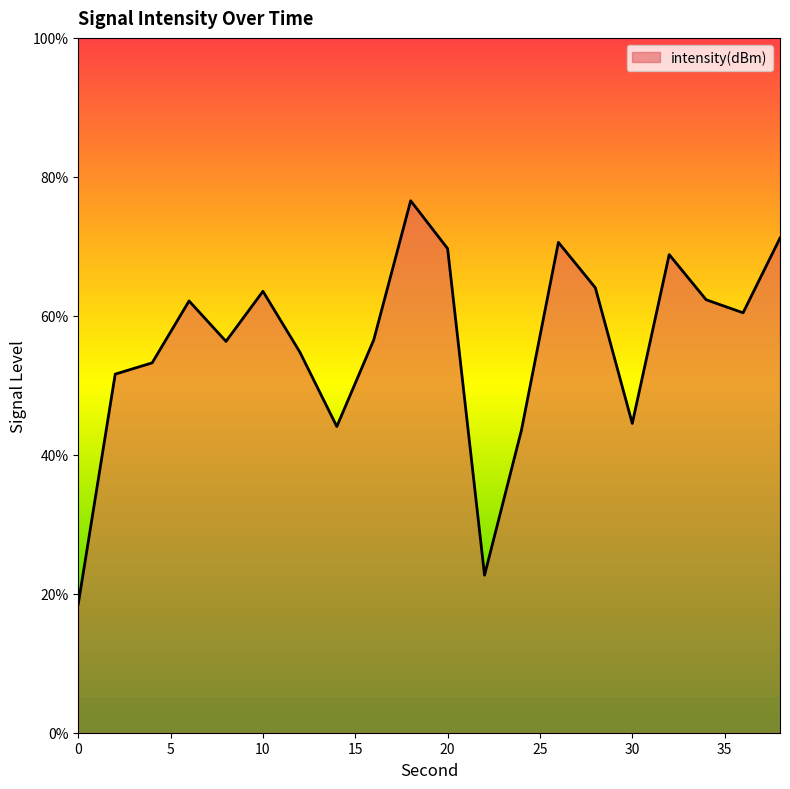

What is the greatest value displayed?

76.6